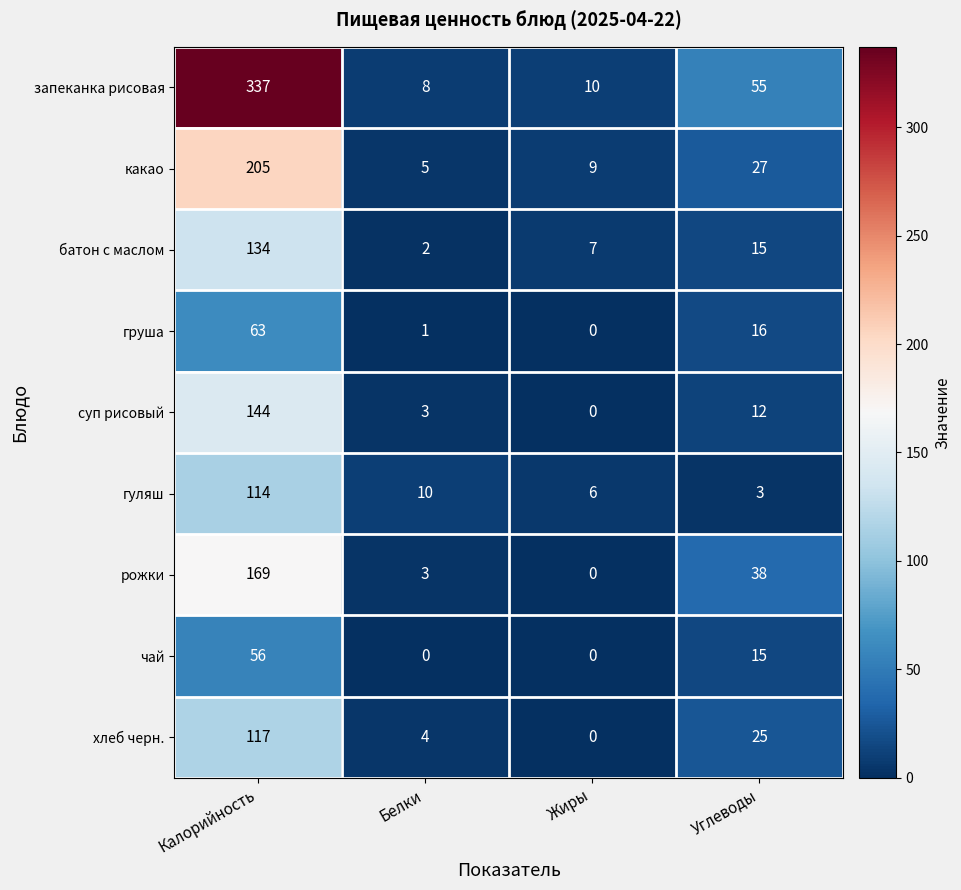

At which label does запеканка рисовая first exceed 55?

Калорийность